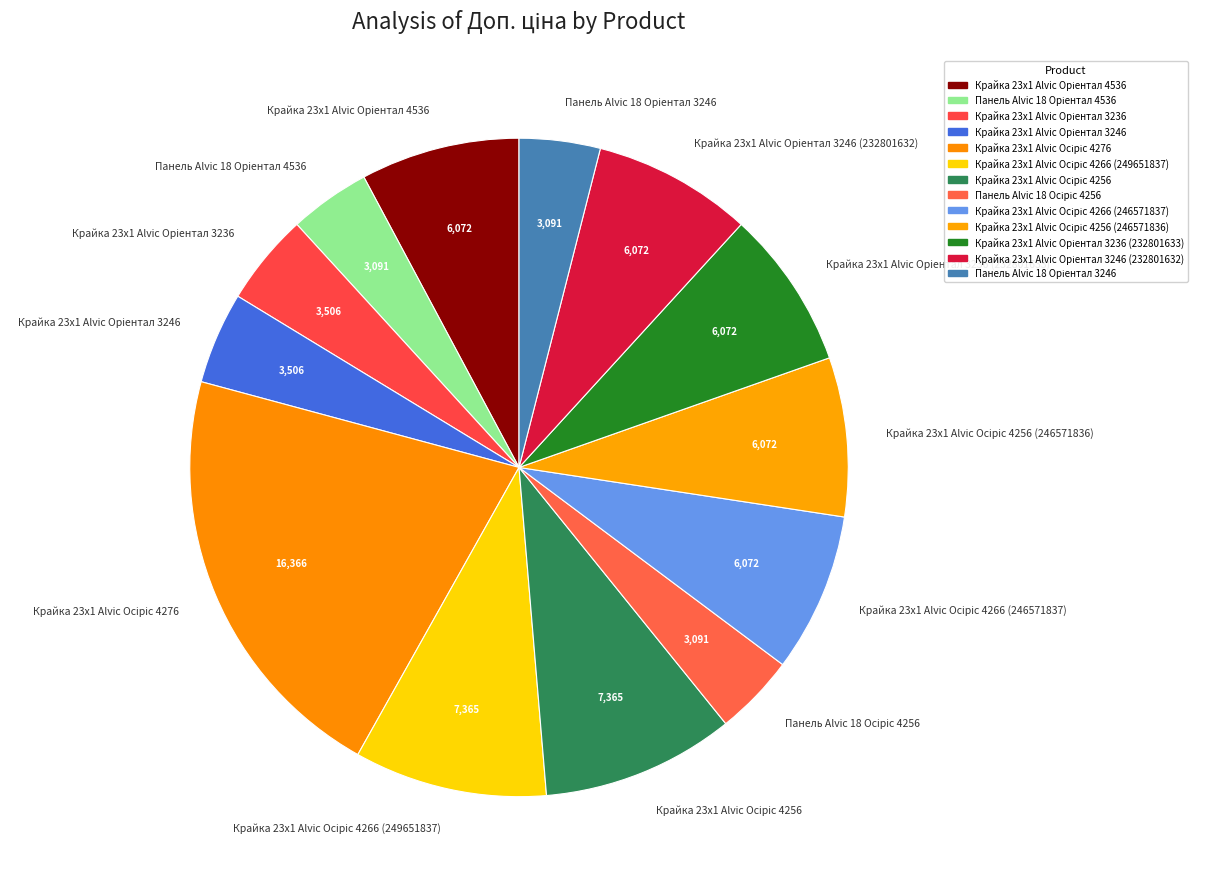

Is there any slice that represents more than half of the pie?

No